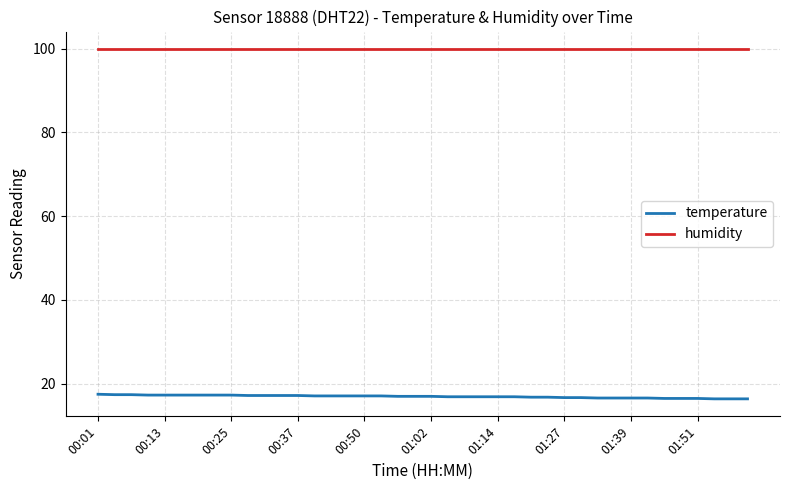

True or false: temperature and humidity intersect in this chart.

False